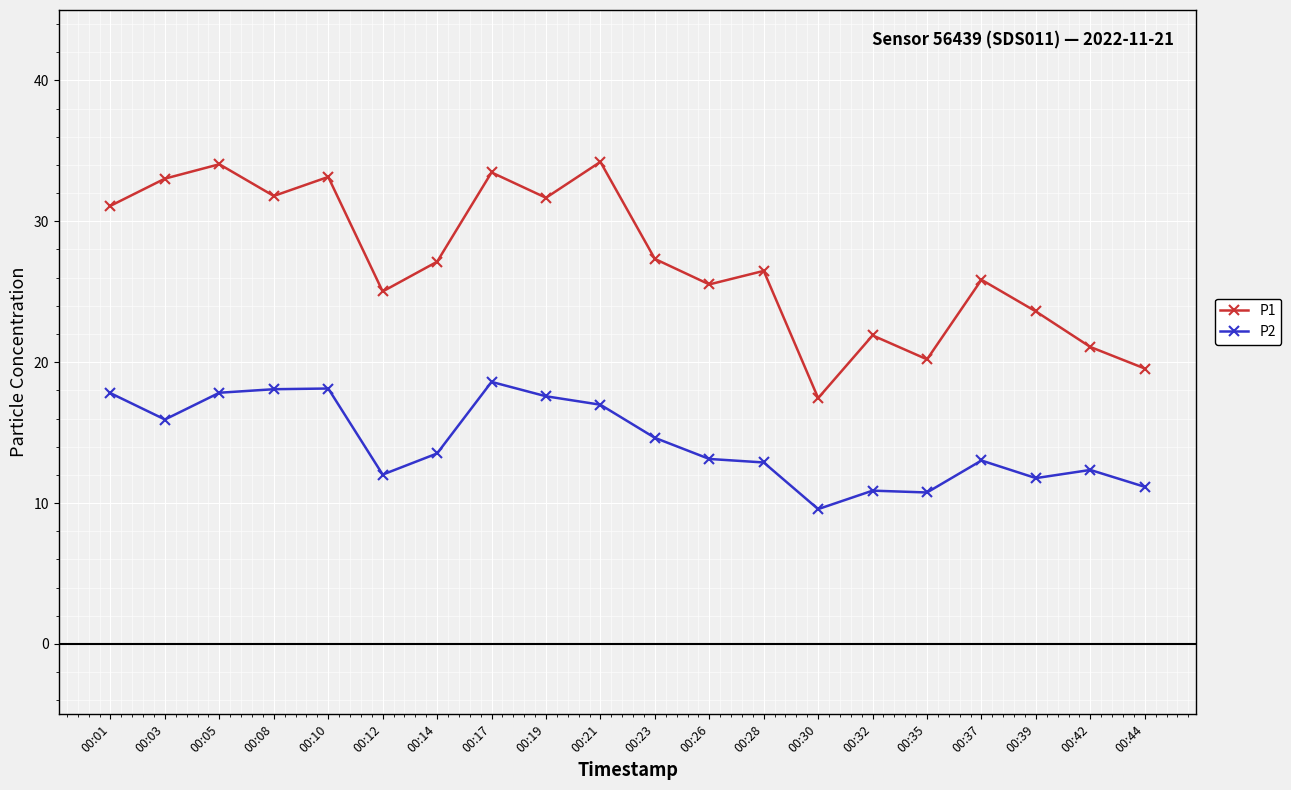

What is the value of the P2 point at the 5th from the left?

18.1